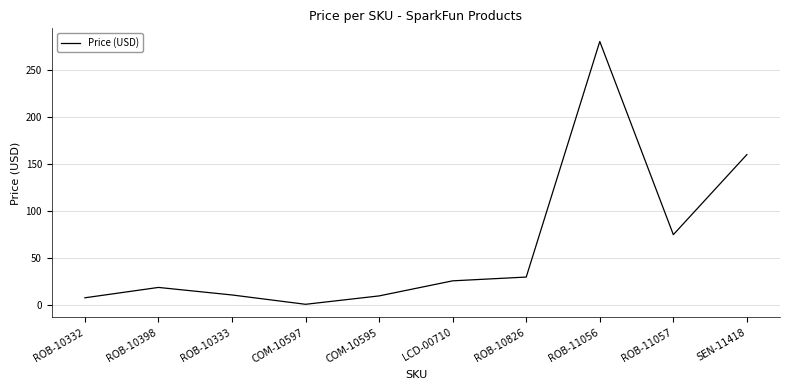

What position from the left is ROB-10826?

7